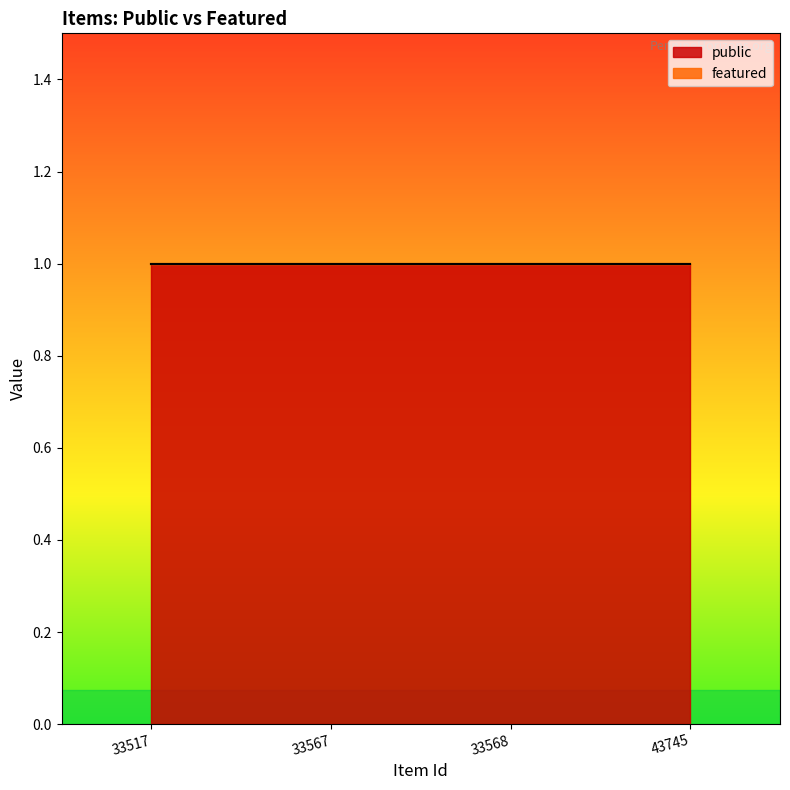

At how many categories does at least one series exceed 0?

4